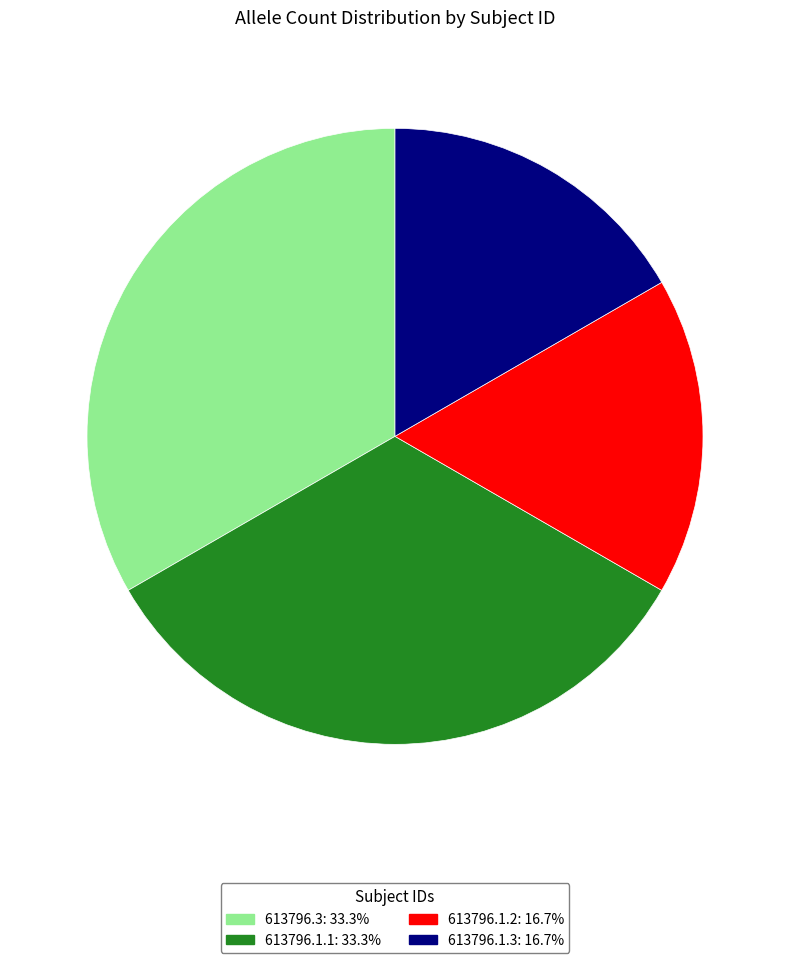

Combined, do 613796.1.1 and 613796.3 account for over 50%?

Yes